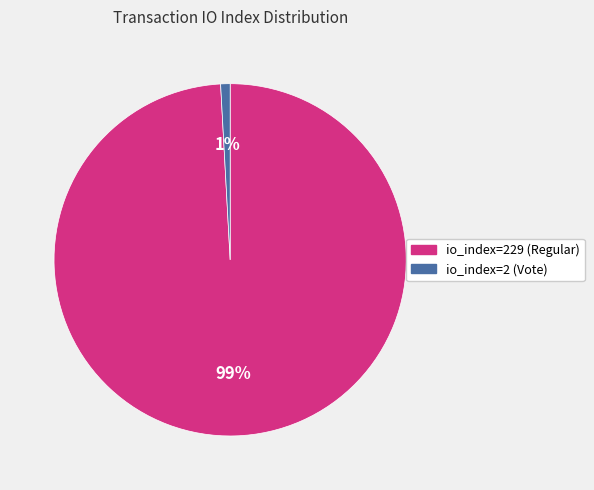

Do io_index=229 (Regular) and io_index=2 (Vote) together represent more than half of the pie?

Yes